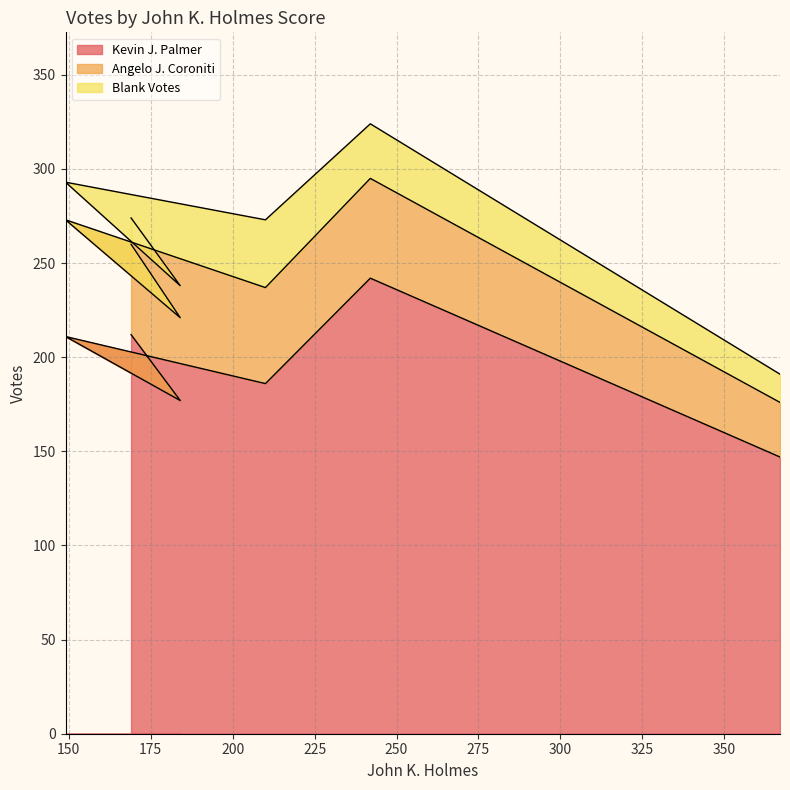

True or false: Angelo J. Coroniti has more than 2 points higher than both neighbors.

False